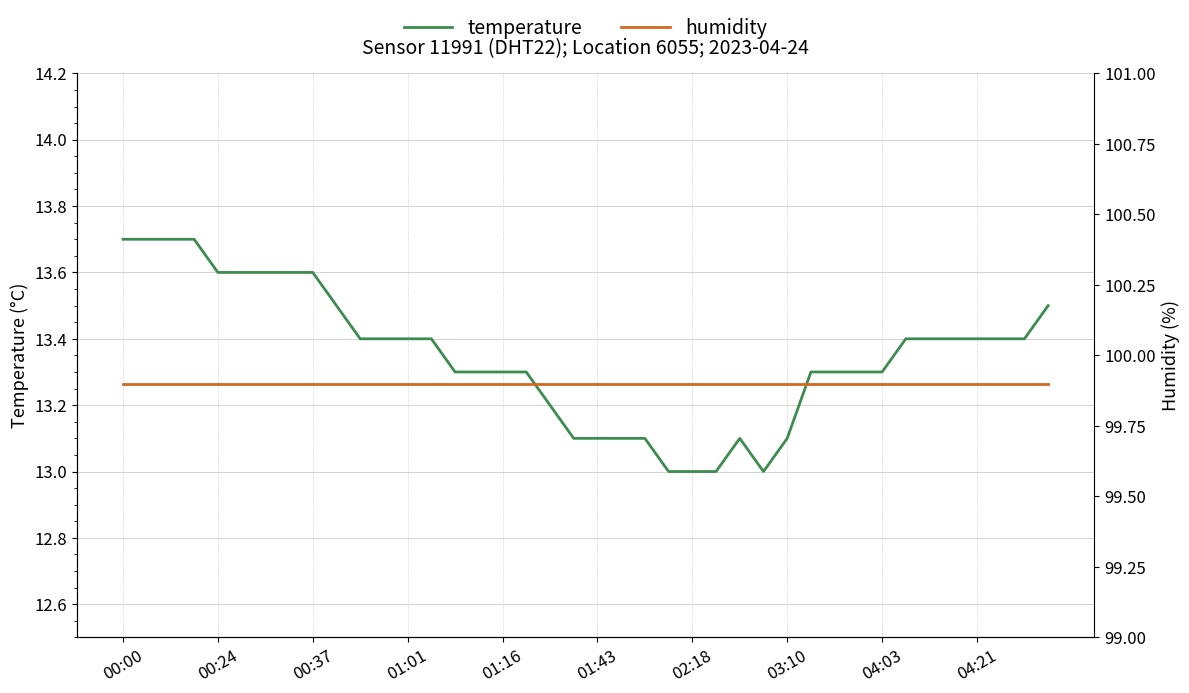

True or false: temperature and humidity cross at least once.

False